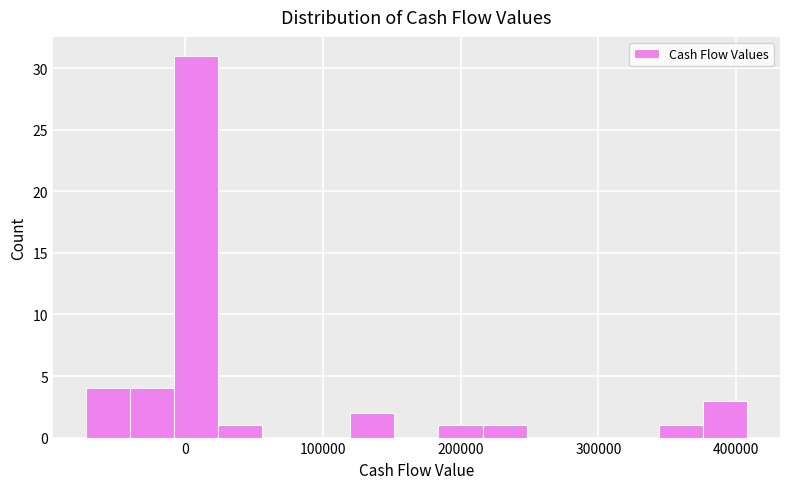

Read against the x-axis, roughly where is the centre of the tallest bar?

10000